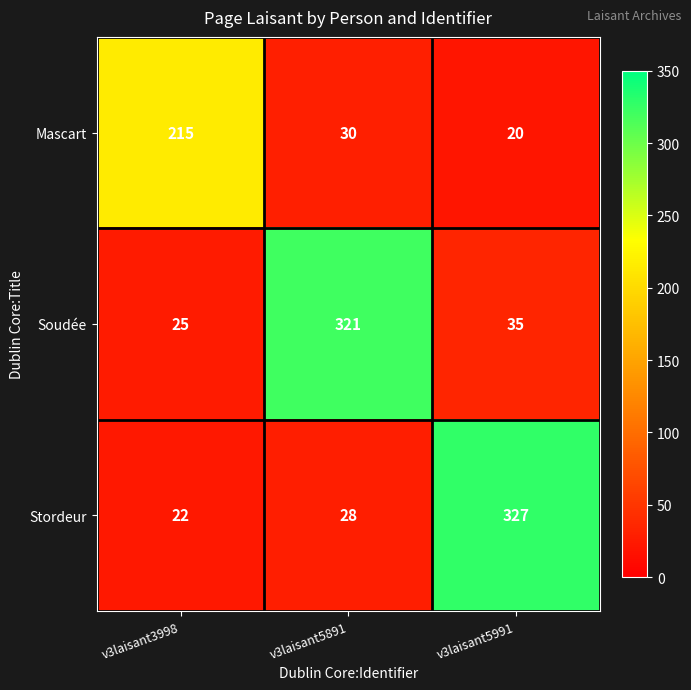

What is the sum of the Stordeur values at v3laisant3998 and v3laisant5991?

349